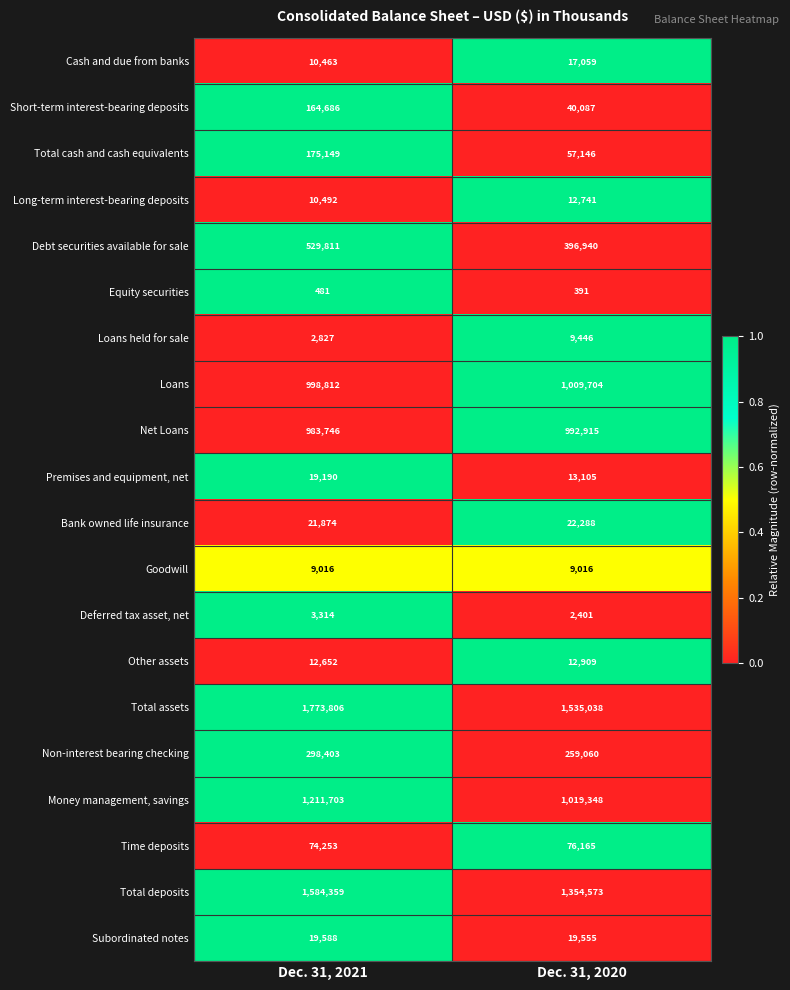

The Net Loans series shows 645886 at Dec. 31, 2020. True or false?

False